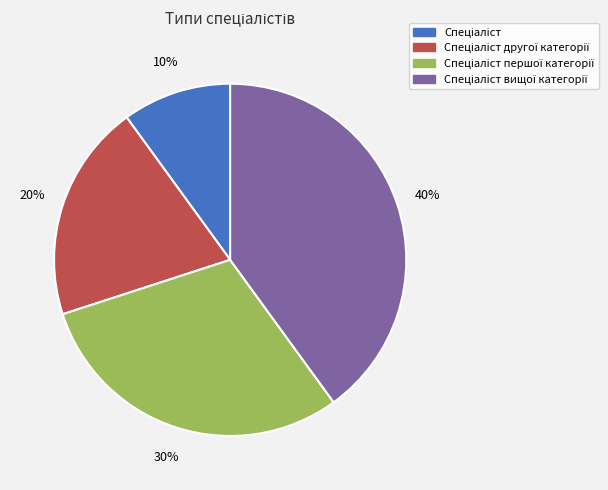

How many segments does this pie chart have?

4